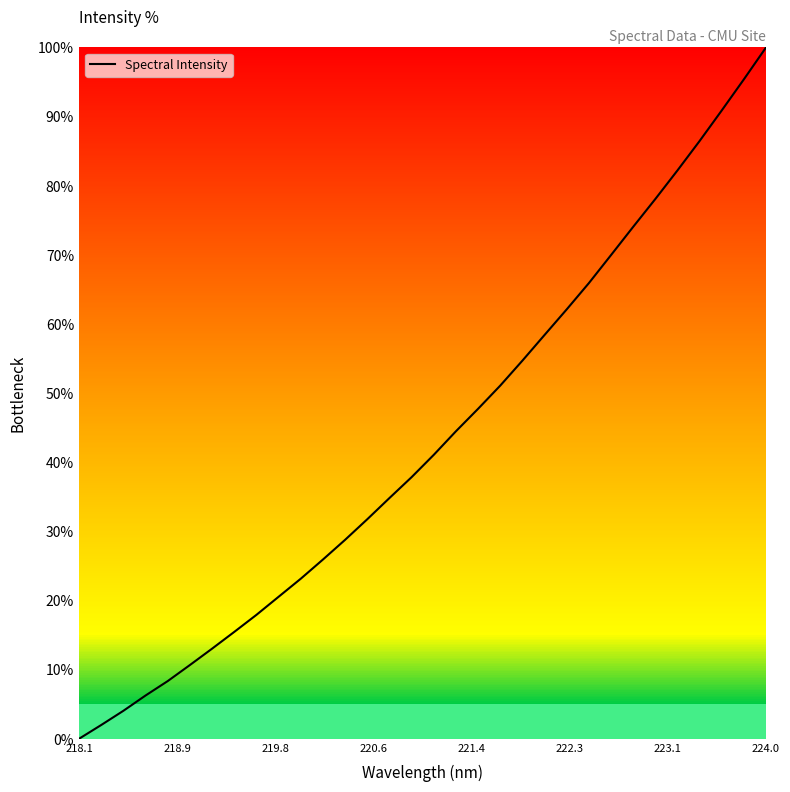

What is the difference between the maximum and minimum values?

100.0